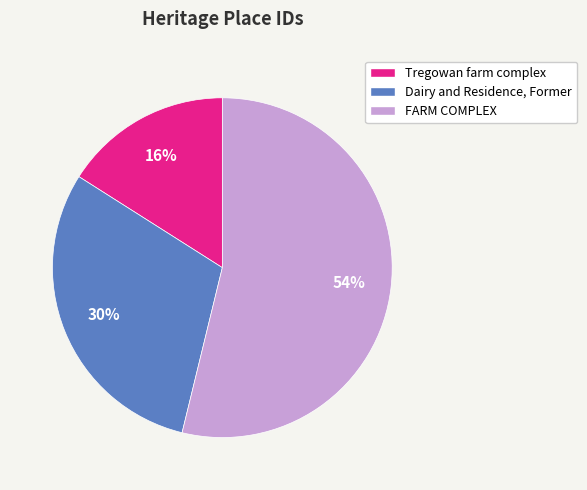

Approximately how many times larger is the value at Dairy and Residence, Former compared to Tregowan farm complex?

1.9